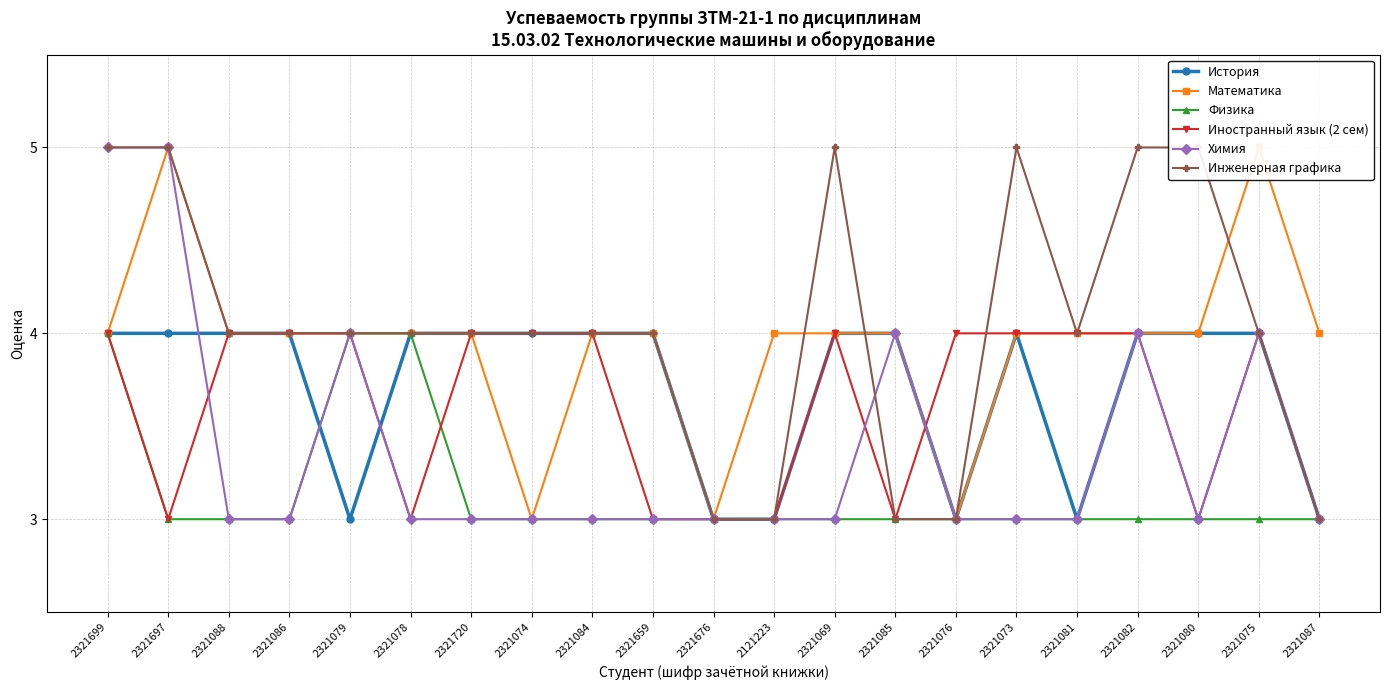

The Химия series shows 3 at 2321069. True or false?

True